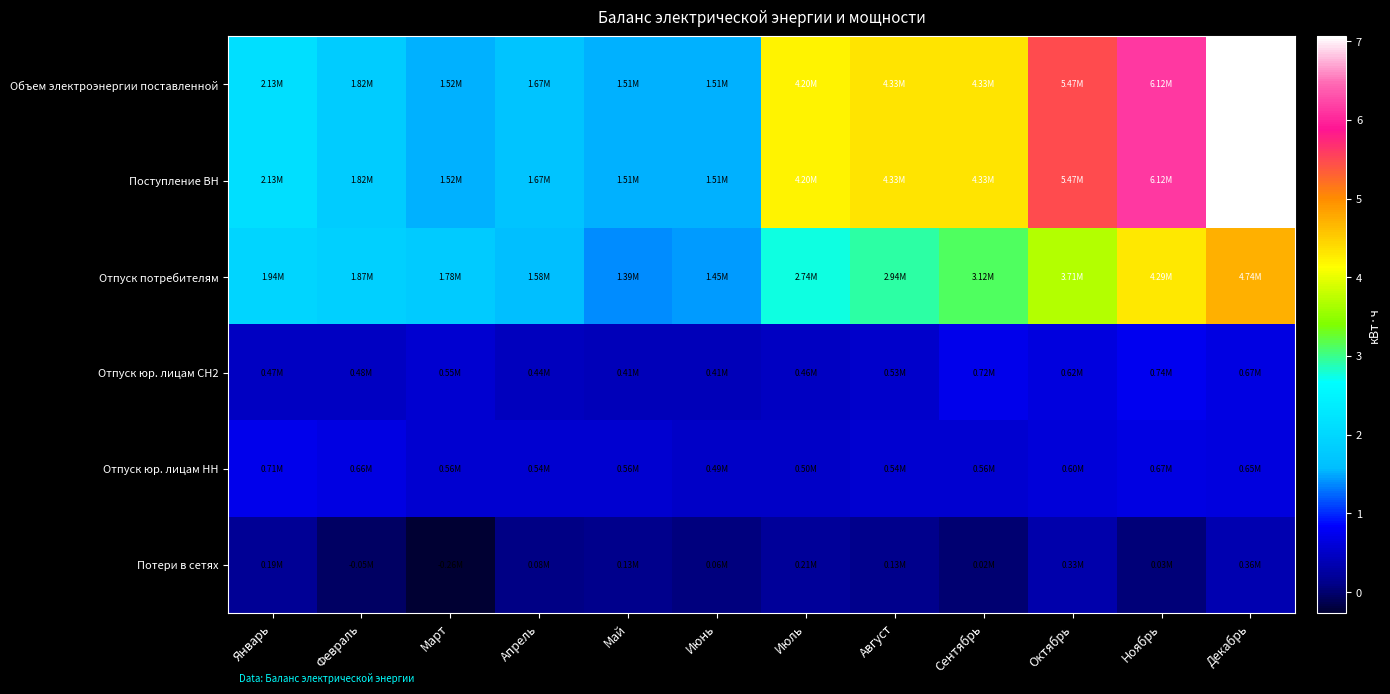

Rank the series at Октябрь from lowest to highest value.

Потери в сетях, Отпуск юр. лицам НН, Отпуск юр. лицам СН2, Отпуск потребителям, Объем электроэнергии поставленной, Поступление ВН